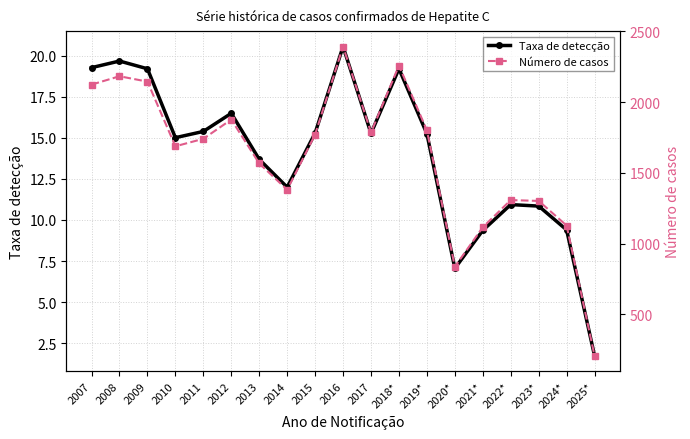

What is the total value across all series at 2018*?

2277.2